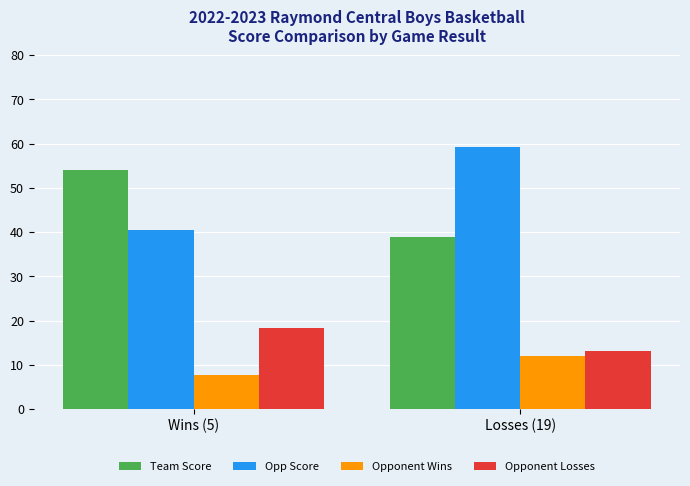

What is the approximate value of Opp Score at Wins (5)?

40.4